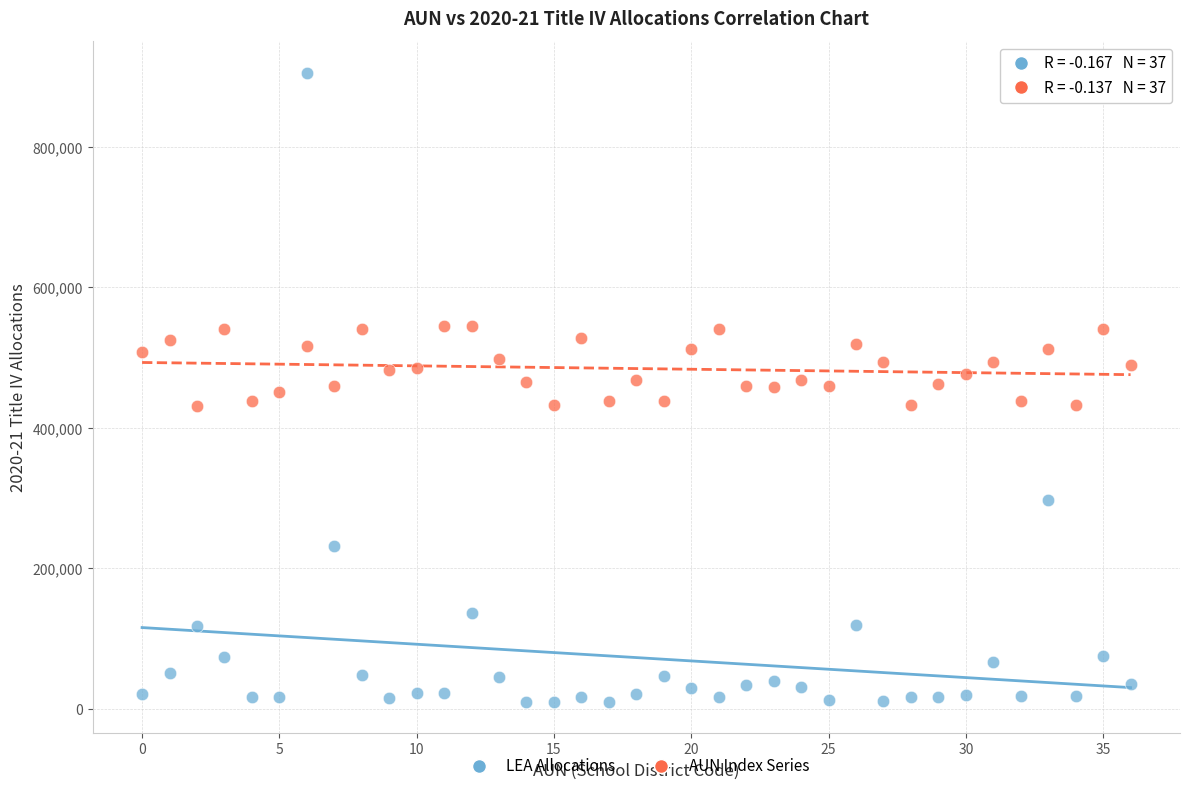

Across all data points, what is the range of Y values (max minus min)?

895726.0